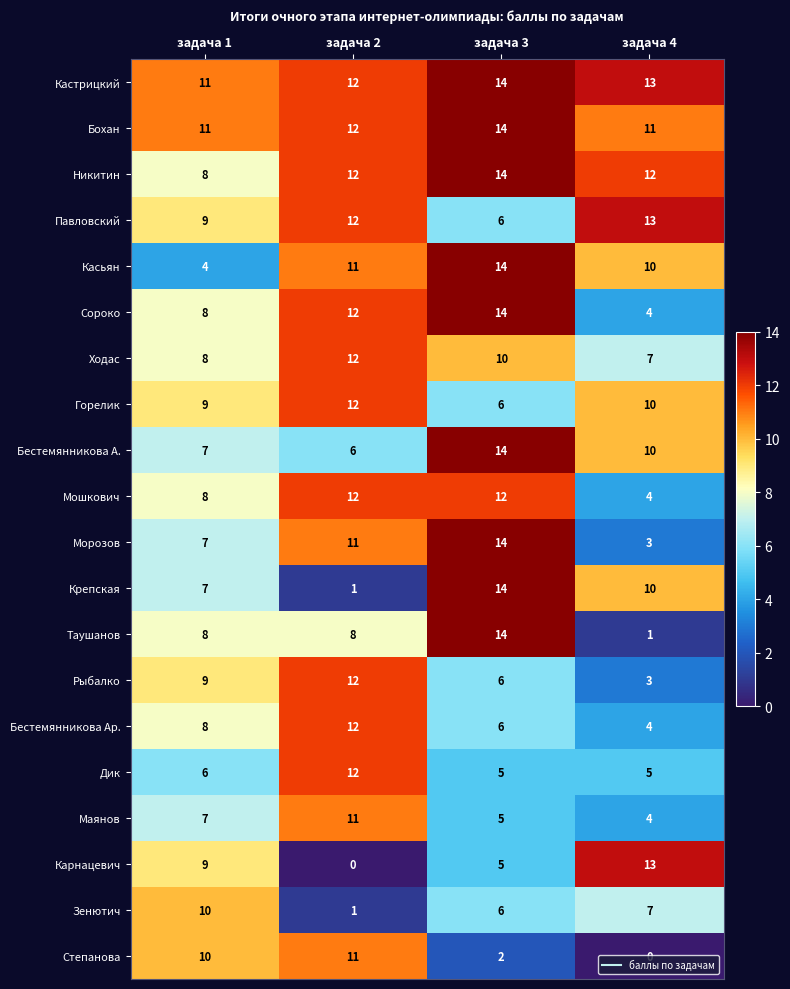

What is the sum of the Никитин values at задача 4 and задача 1?

20